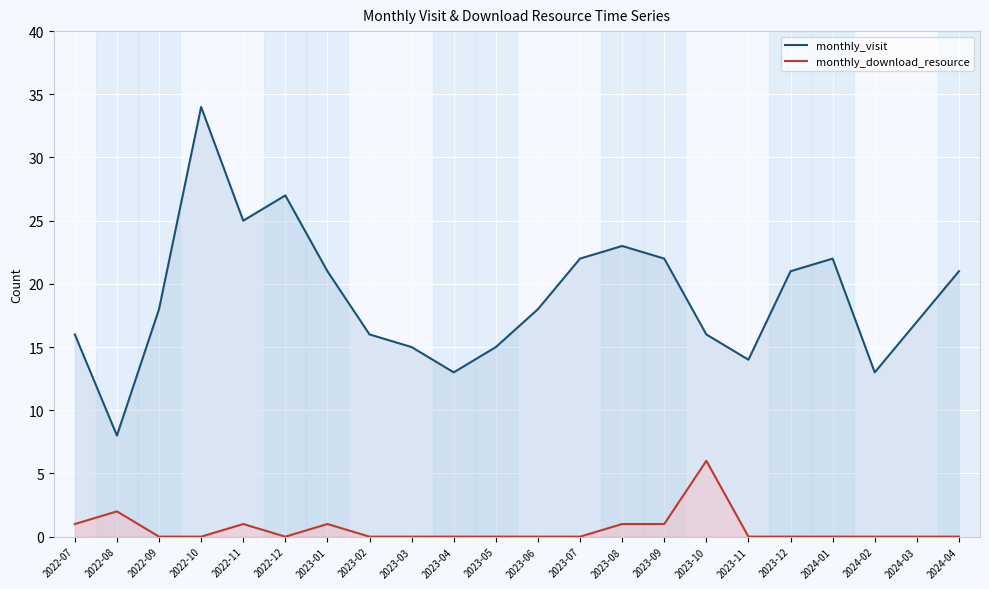

Reading right to left, extract all data points from this chart.

monthly_visit: 21	17	13	22	21	14	16	22	23	22	18	15	13	15	16	21	27	25	34	18	8	16
monthly_download_resource: 0	0	0	0	0	0	6	1	1	0	0	0	0	0	0	1	0	1	0	0	2	1